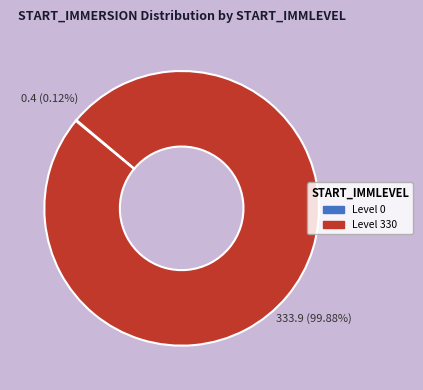

Is there any slice that represents more than half of the pie?

Yes